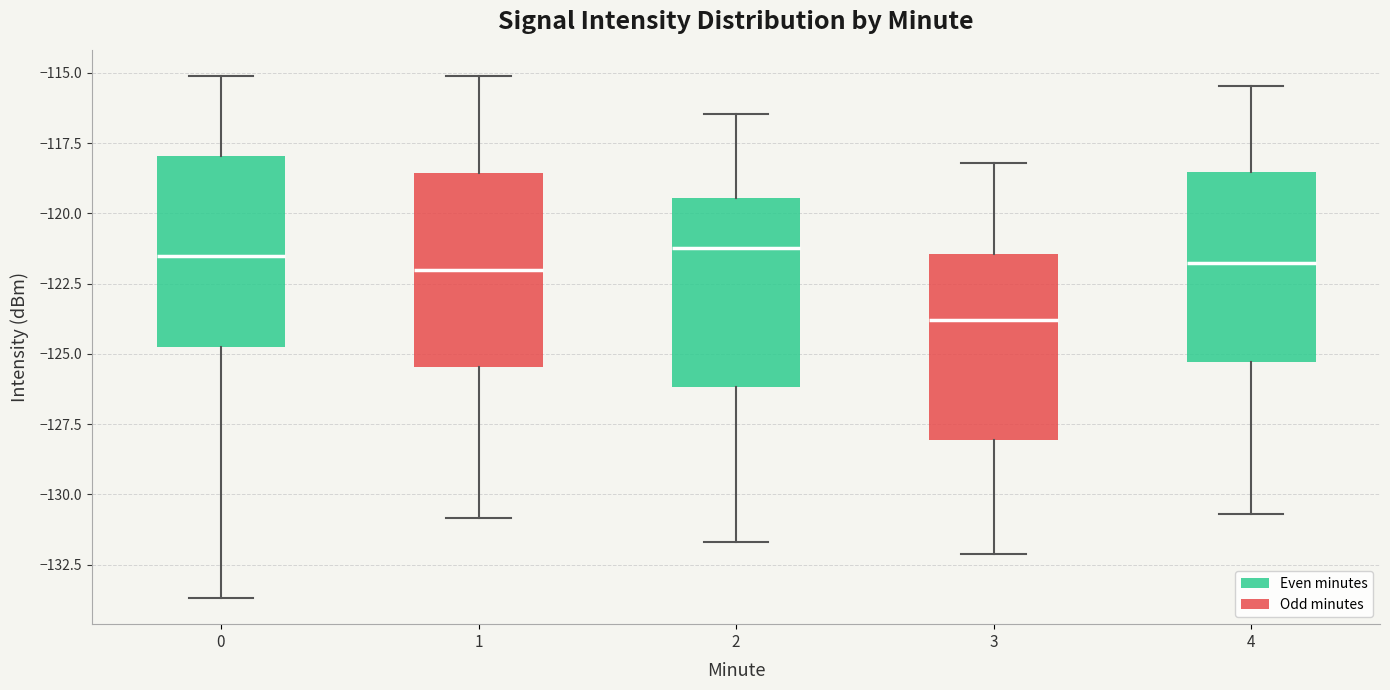

Reading left to right, read every box against the y-axis: the position of its median line, the range the box covers, and the ends of its whiskers. The values are not printed on the chart, so give them approximately, as read against the axis.

0: median -121.5, box -124.5 to -118.0, whiskers -133.5 to -115.0
1: median -122.0, box -125.5 to -118.5, whiskers -131.0 to -115.0
2: median -121.0, box -126.0 to -119.5, whiskers -131.5 to -116.5
3: median -124.0, box -128.0 to -121.5, whiskers -132.0 to -118.0
4: median -122.0, box -125.5 to -118.5, whiskers -130.5 to -115.5